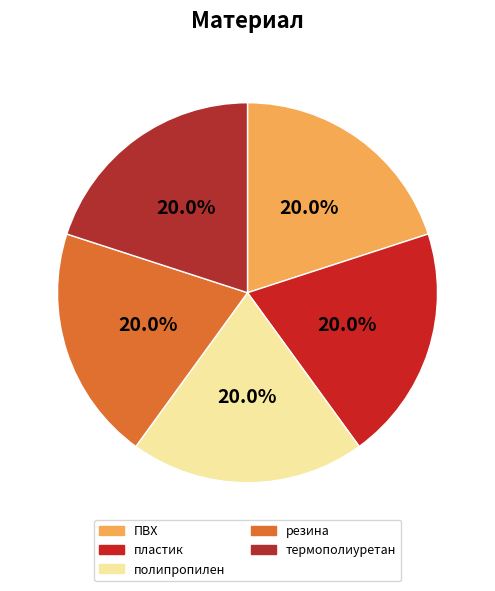

Approximately how many times larger is the value at пластик compared to резина?

1.0